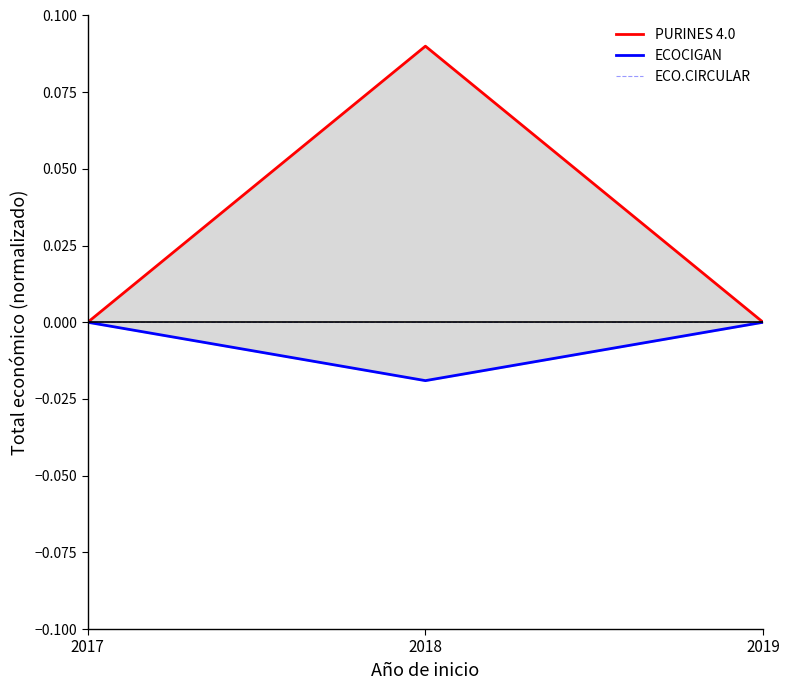

Which series has the largest total across all categories?

PURINES 4.0